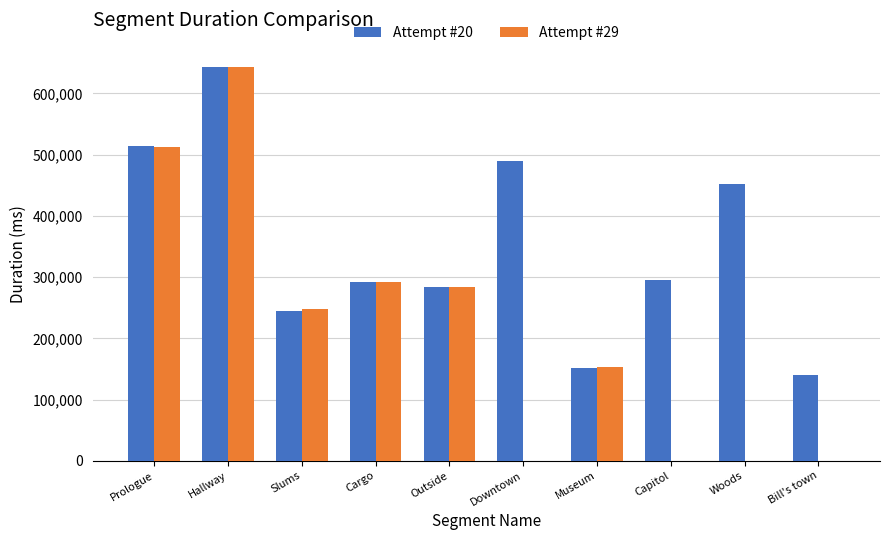

The Attempt #20 series shows 163218 at Capitol. True or false?

False